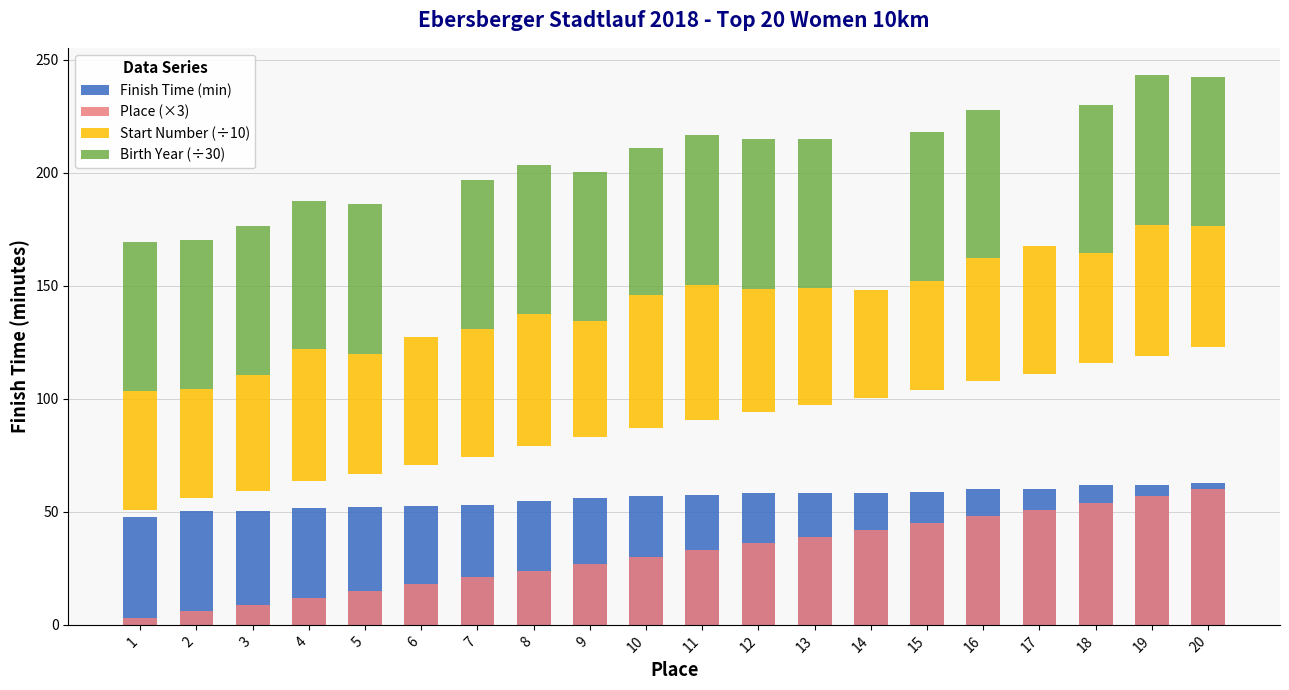

Reading left to right, list all the values displayed in this chart.

Finish Time (min): 47.7	50.2	50.3	51.8	51.9	52.5	53.1	55.0	56.0	57.0	57.6	58.1	58.1	58.5	58.7	60.1	60.1	61.9	62.0	62.9
Place (×3): 3.0	6.0	9.0	12.0	15.0	18.0	21.0	24.0	27.0	30.0	33.0	36.0	39.0	42.0	45.0	48.0	51.0	54.0	57.0	60.0
Start Number (÷10): 52.8	48.2	51.2	58.1	53.1	56.8	56.6	58.4	51.4	59.0	59.7	54.5	51.7	47.4	48.4	54.1	56.7	48.5	57.8	53.5
Birth Year (÷30): 65.7	65.8	66.1	65.8	66.3	0.0	66.2	66.1	65.9	65.1	66.5	66.4	66.2	0.0	66.0	65.7	0.0	65.8	66.3	66.2